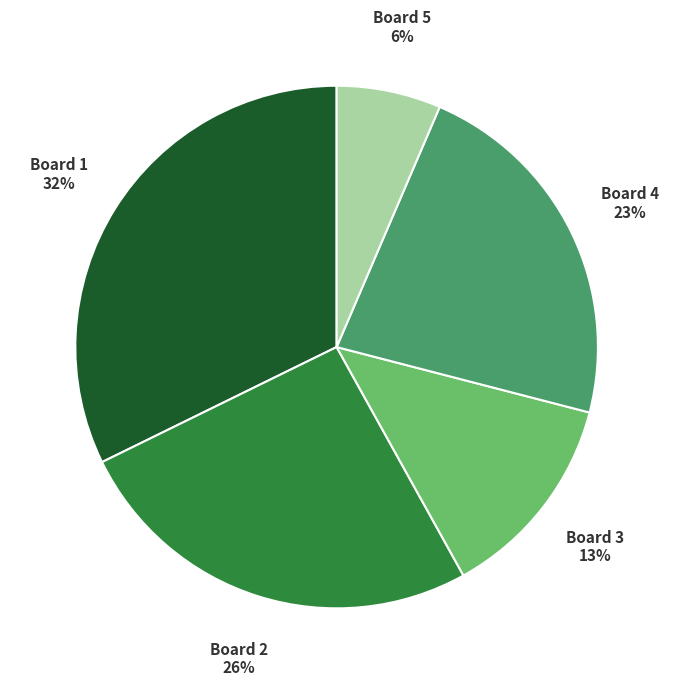

To the nearest percent, what is the difference between the Board 5 and Board 1 slice percentages?

26%